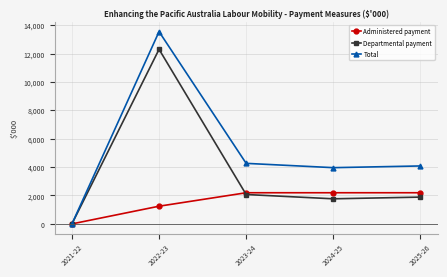

Which series changed the most between 2021-22 and 2022-23?

Total